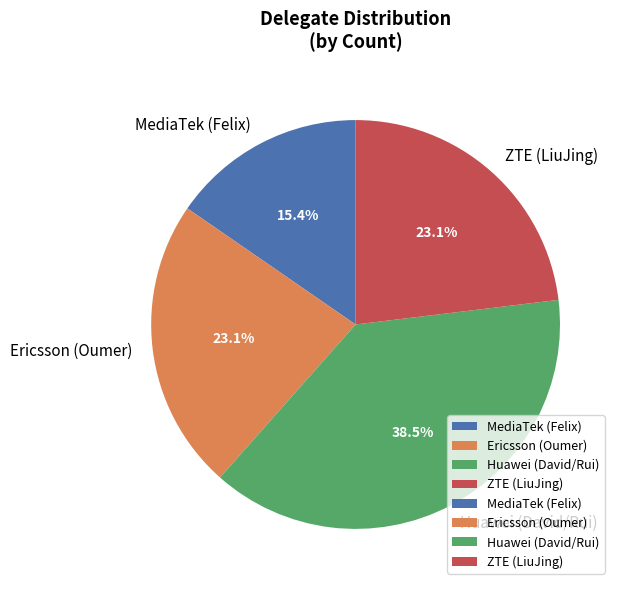

To the nearest percent, what is the difference between the largest and smallest slice percentages?

23%